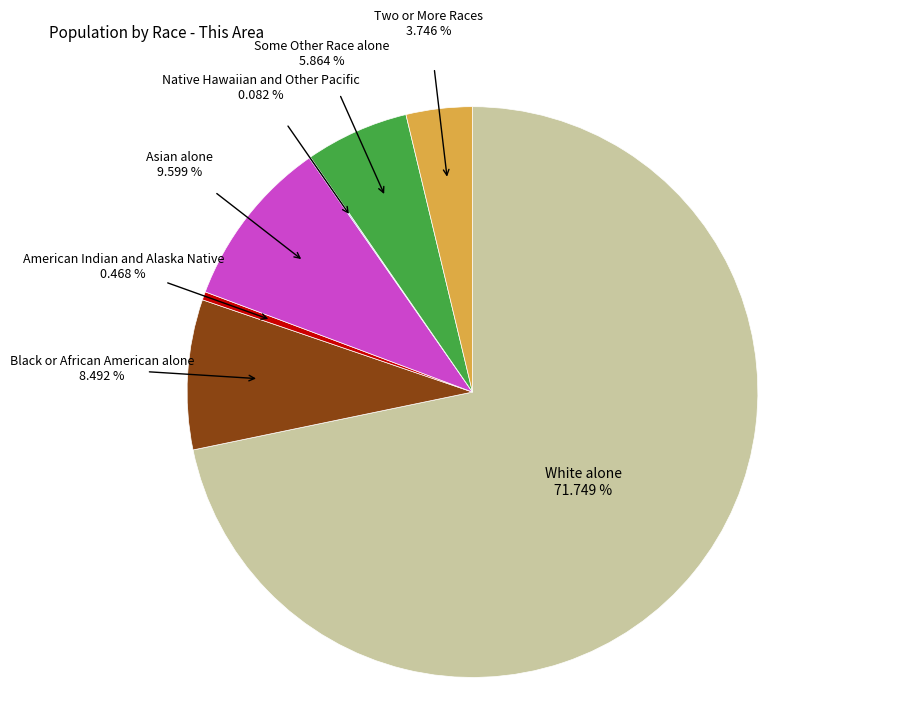

To the nearest percent, what portion does White alone represent?

72%